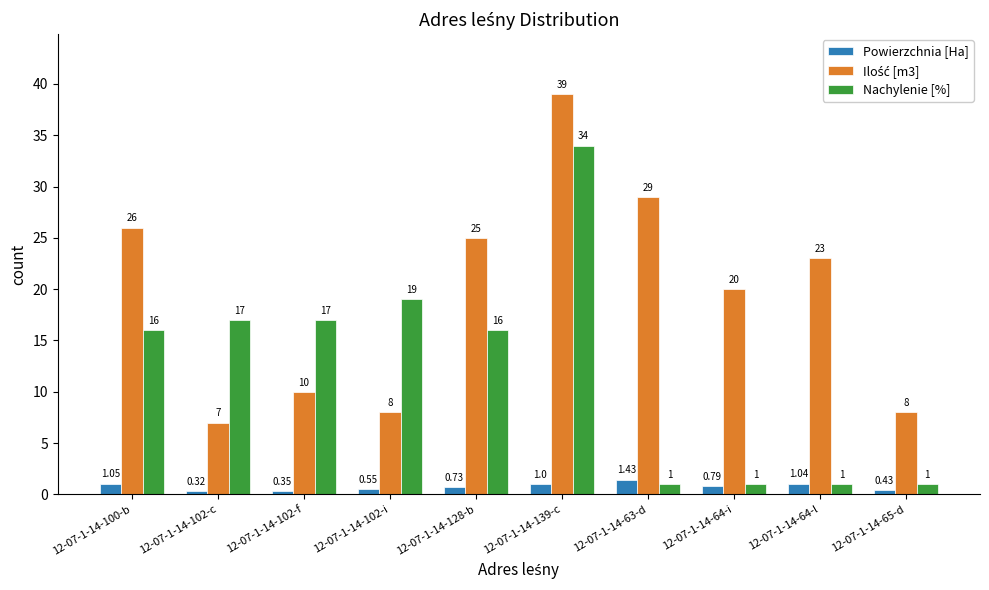

Which series has the largest range (max minus min)?

Nachylenie [%]